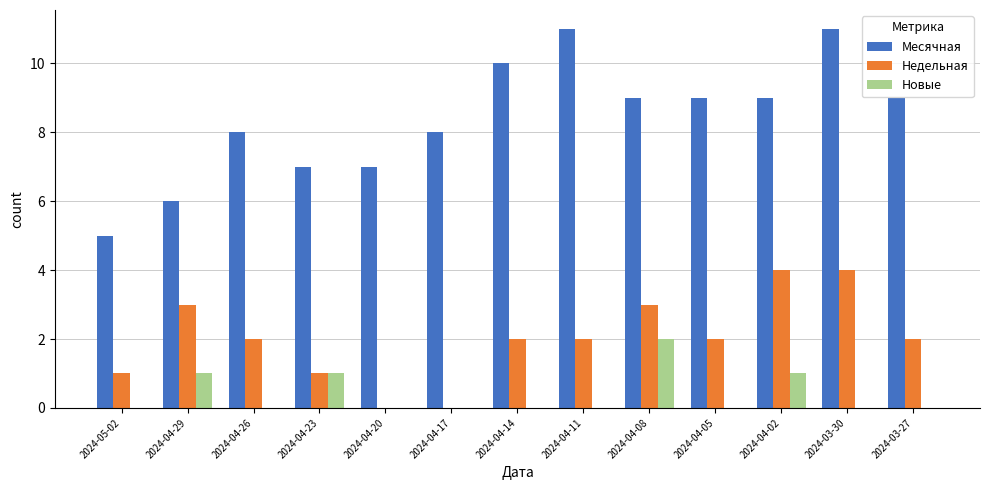

What is the total value across all series at 2024-04-23?

9